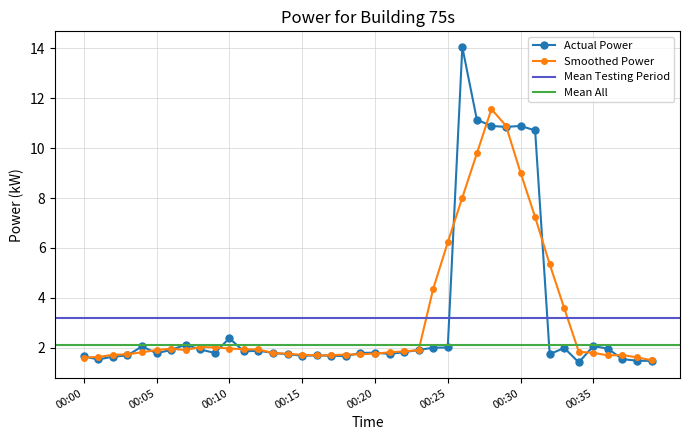

At which category does the data reach its first local peak?

00:04